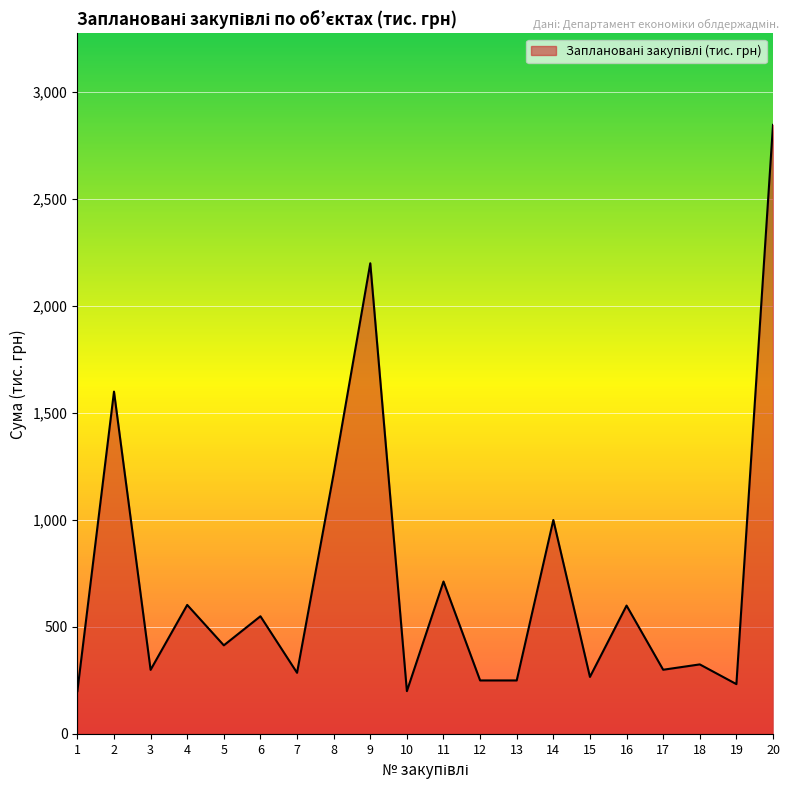

Does the chart display data point markers on the line(s)?

No